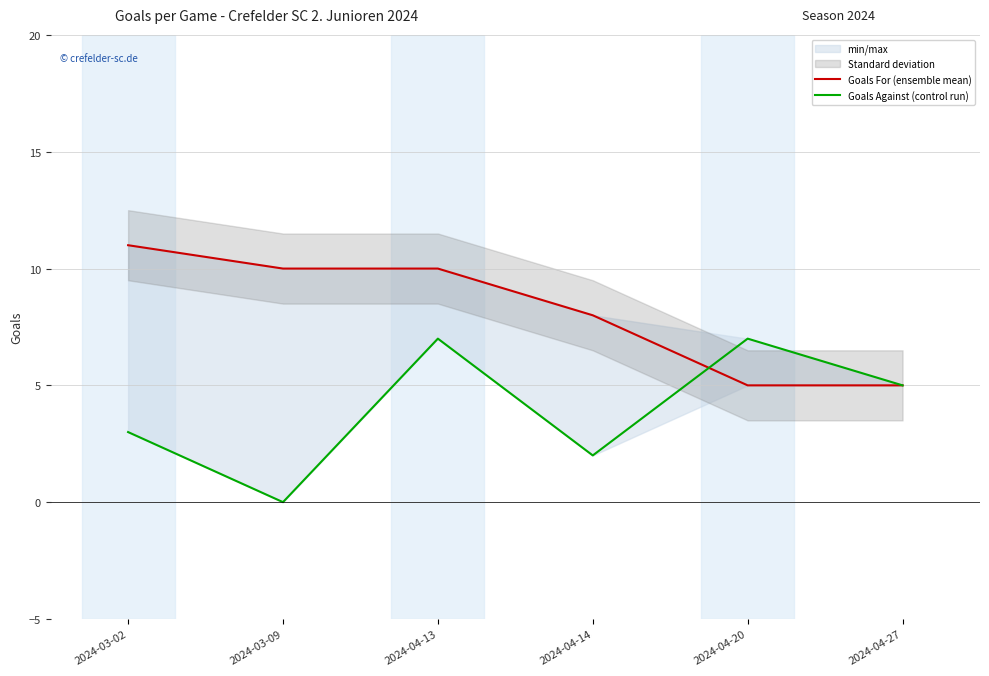

True or false: Goals Against (control run) has more than 2 points higher than both neighbors.

False